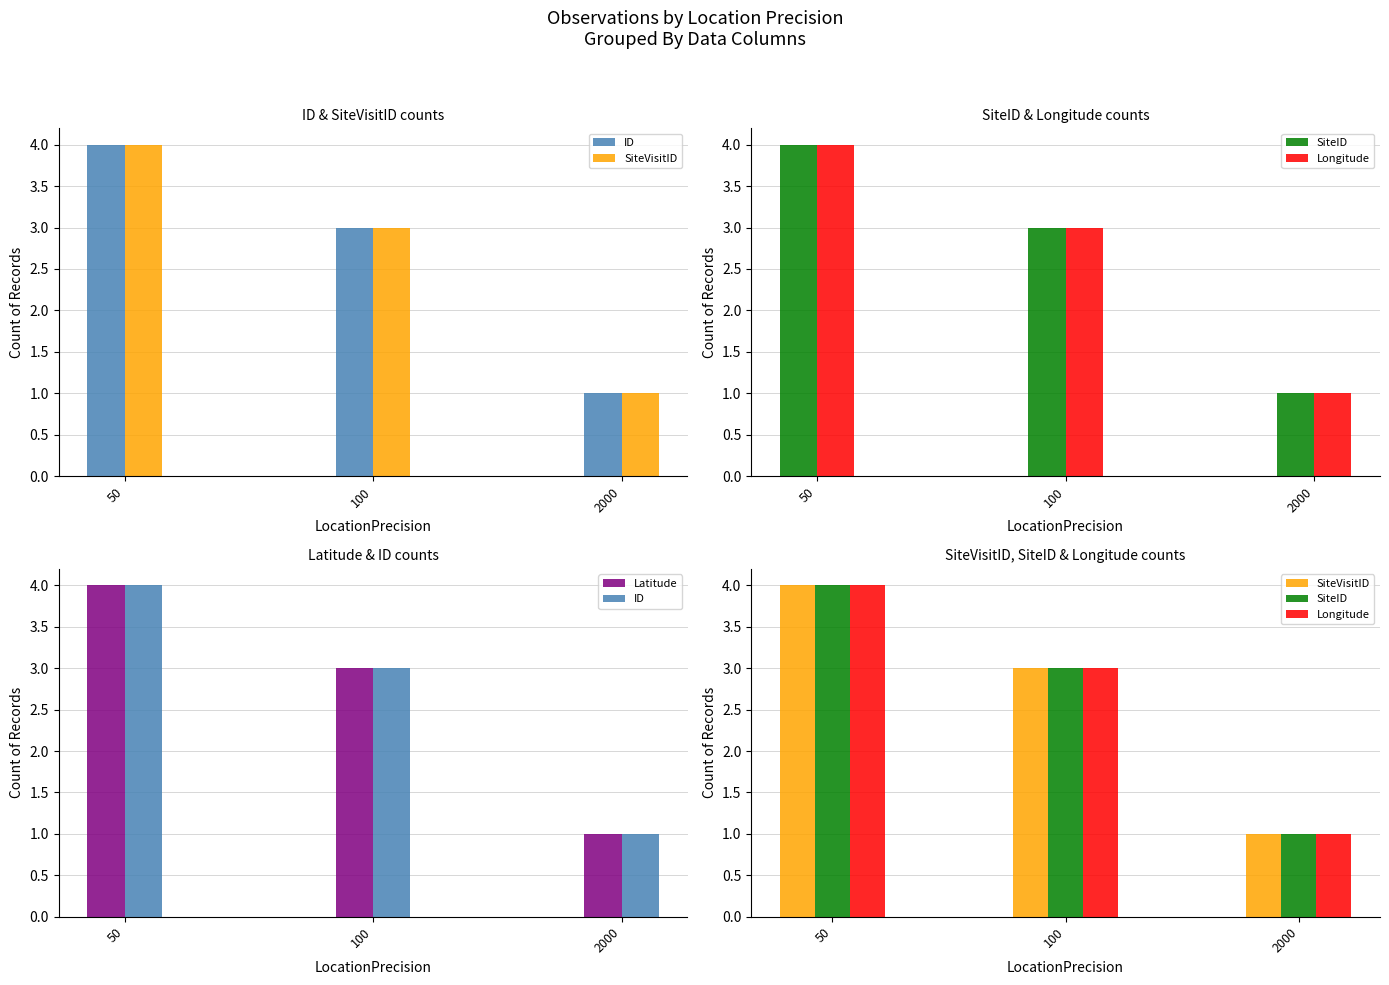

Does the chart contain stacked bars?

No